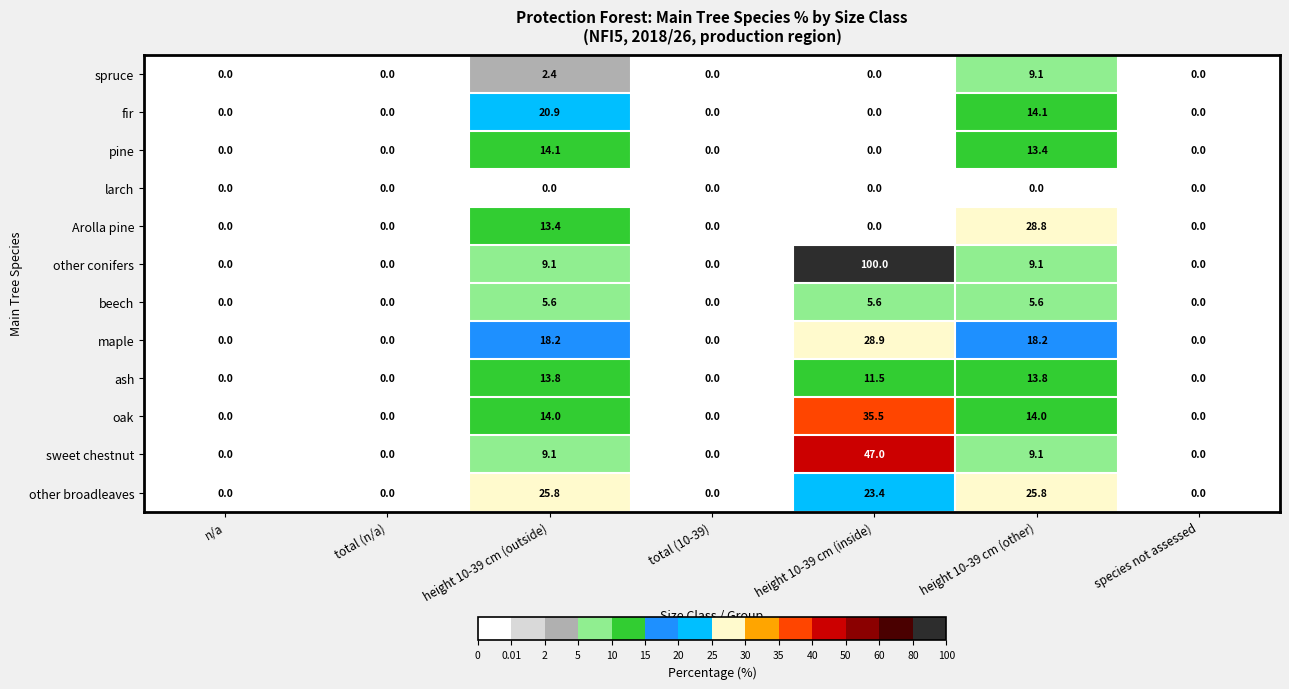

List the series in order of their peak value, highest first.

other conifers, sweet chestnut, oak, maple, Arolla pine, other broadleaves, fir, pine, ash, spruce, beech, larch